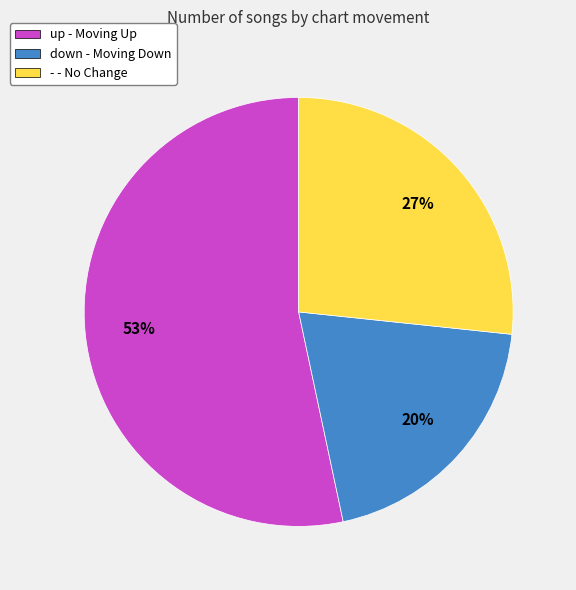

Is there any slice that represents more than half of the pie?

Yes